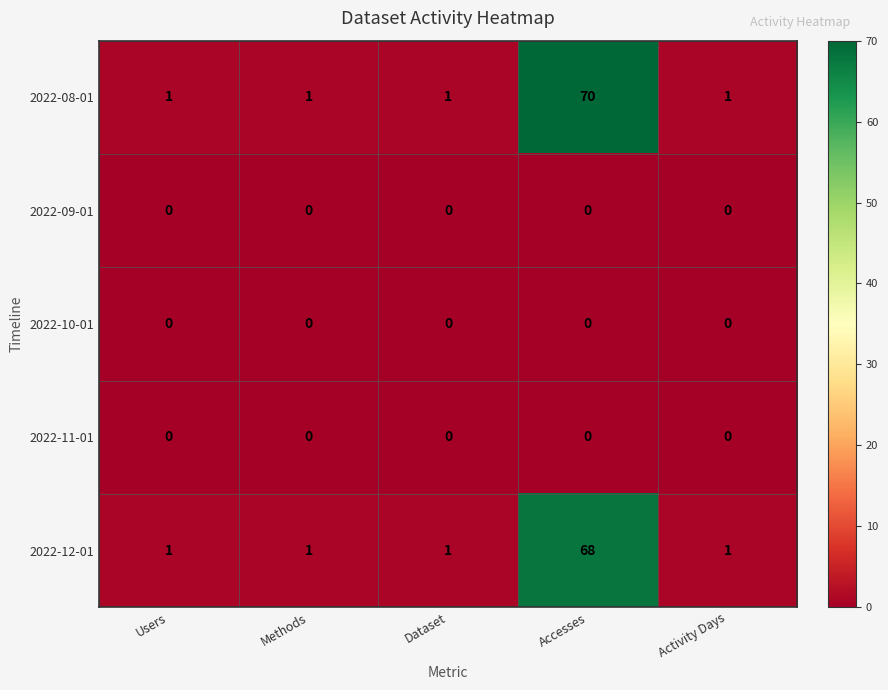

Reading left to right, extract all data points from this chart.

2022-08-01: 1	1	1	70	1
2022-09-01: 0	0	0	0	0
2022-10-01: 0	0	0	0	0
2022-11-01: 0	0	0	0	0
2022-12-01: 1	1	1	68	1